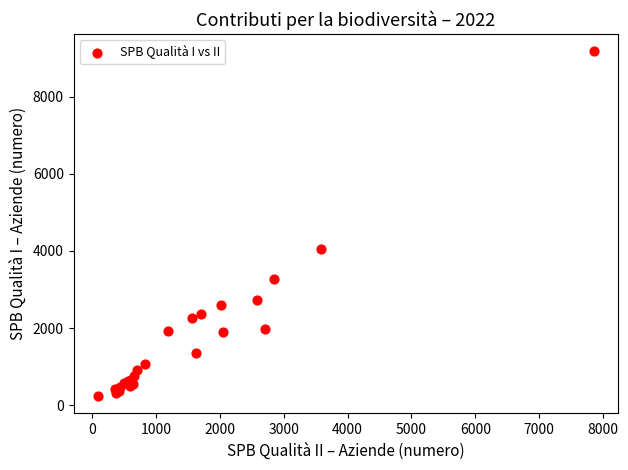

What Y value in the scatter plot is closest to 4704?

4061